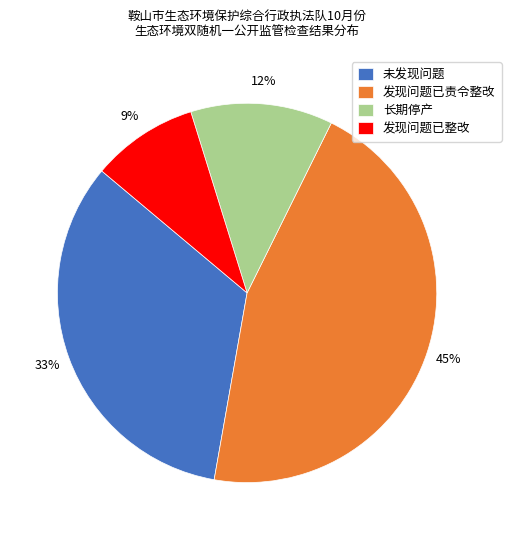

To the nearest percent, what is the difference between the 发现问题已整改 and 未发现问题 slice percentages?

24%